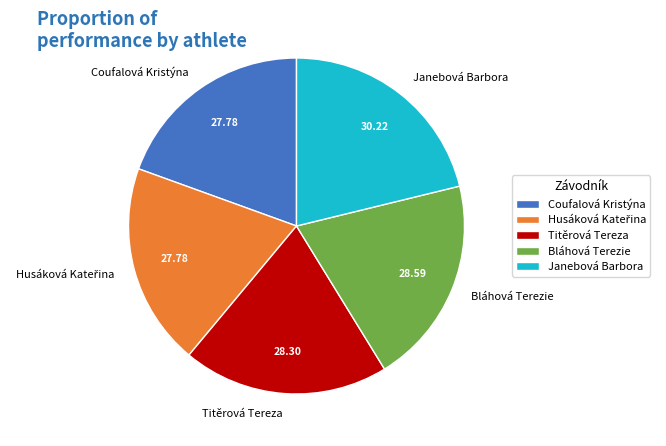

Is there any slice that represents more than half of the pie?

No